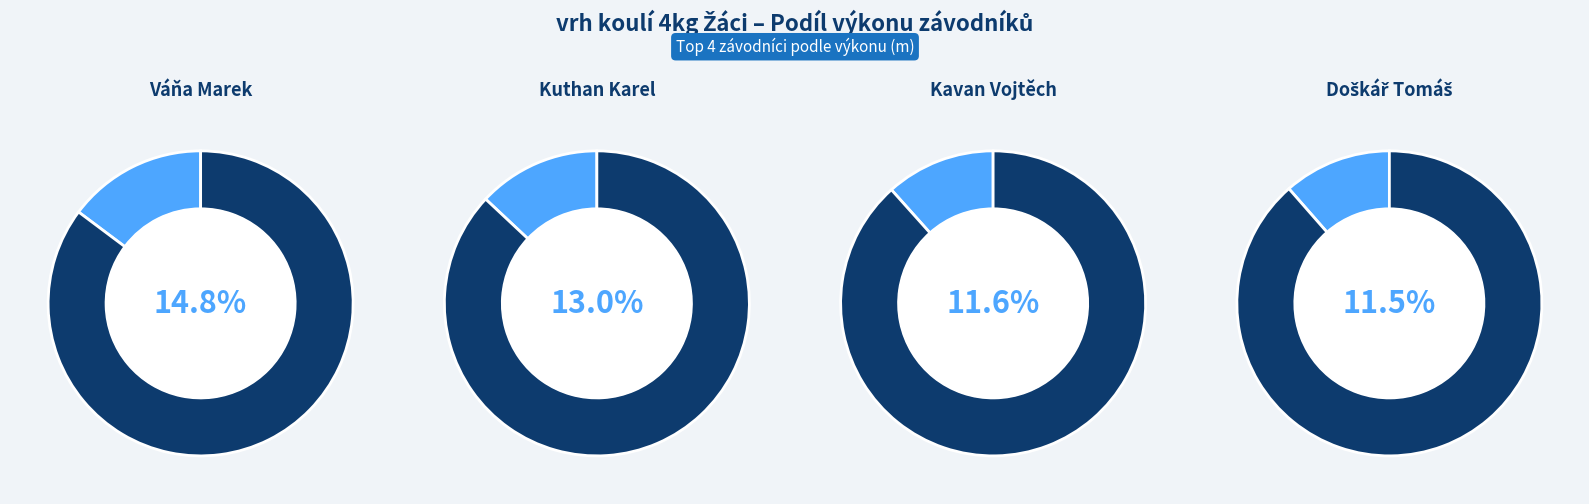

To the nearest percent, what is the combined percentage of Kavan Vojtěch and Doškář Tomáš?

23%